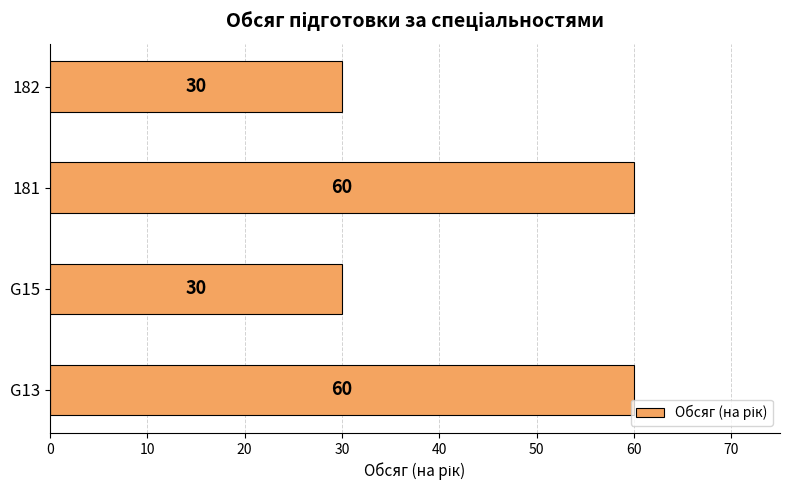

The value at G15 is 20. True or false?

False